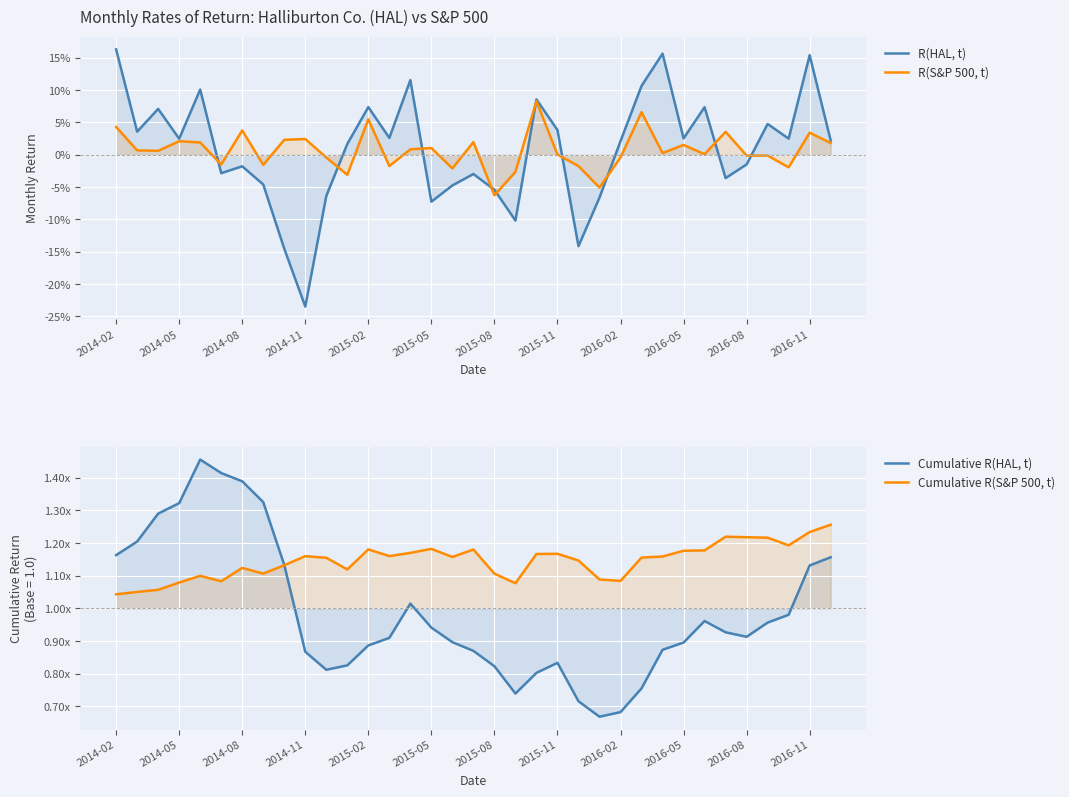

Reading left to right, extract all data points from this chart.

R(HAL, t): 0.2	0.0	0.1	0.0	0.1	-0.0	-0.0	-0.0	-0.1	-0.2	-0.1	0.0	0.1	0.0	0.1	-0.1	-0.0	-0.0	-0.1	-0.1	0.1	0.0	-0.1	-0.1	0.0	0.1	0.2	0.0	0.1	-0.0	-0.0	0.0	0.0	0.2	0.0
R(S&P 500, t): 0.0	0.0	0.0	0.0	0.0	-0.0	0.0	-0.0	0.0	0.0	-0.0	-0.0	0.1	-0.0	0.0	0.0	-0.0	0.0	-0.1	-0.0	0.1	0.0	-0.0	-0.1	-0.0	0.1	0.0	0.0	0.0	0.0	-0.0	-0.0	-0.0	0.0	0.0
Cumulative R(HAL, t): 1.2	1.2	1.3	1.3	1.5	1.4	1.4	1.3	1.1	0.9	0.8	0.8	0.9	0.9	1.0	0.9	0.9	0.9	0.8	0.7	0.8	0.8	0.7	0.7	0.7	0.8	0.9	0.9	1.0	0.9	0.9	1.0	1.0	1.1	1.2
Cumulative R(S&P 500, t): 1.0	1.1	1.1	1.1	1.1	1.1	1.1	1.1	1.1	1.2	1.2	1.1	1.2	1.2	1.2	1.2	1.2	1.2	1.1	1.1	1.2	1.2	1.1	1.1	1.1	1.2	1.2	1.2	1.2	1.2	1.2	1.2	1.2	1.2	1.3